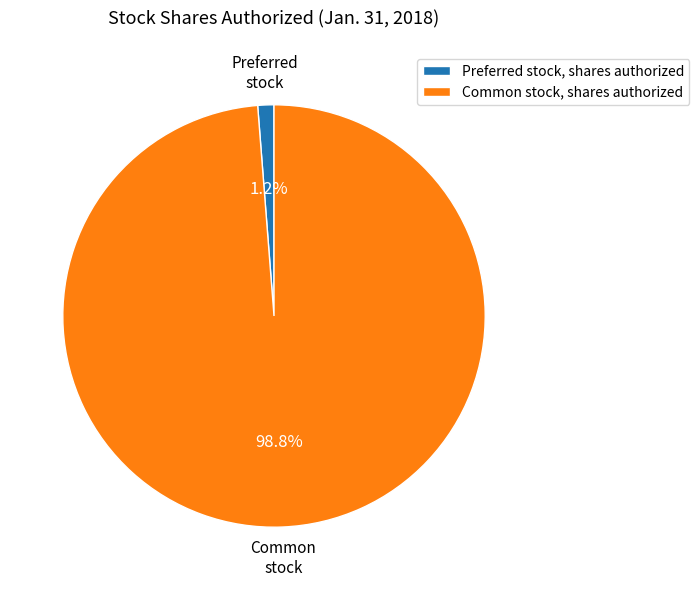

What percentage is the Common stock, shares authorized slice, to the nearest percent?

99%